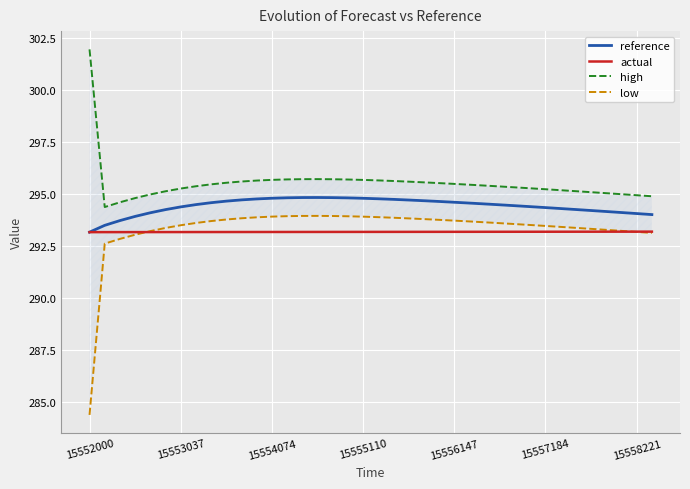

What is the smallest value displayed?

284.4